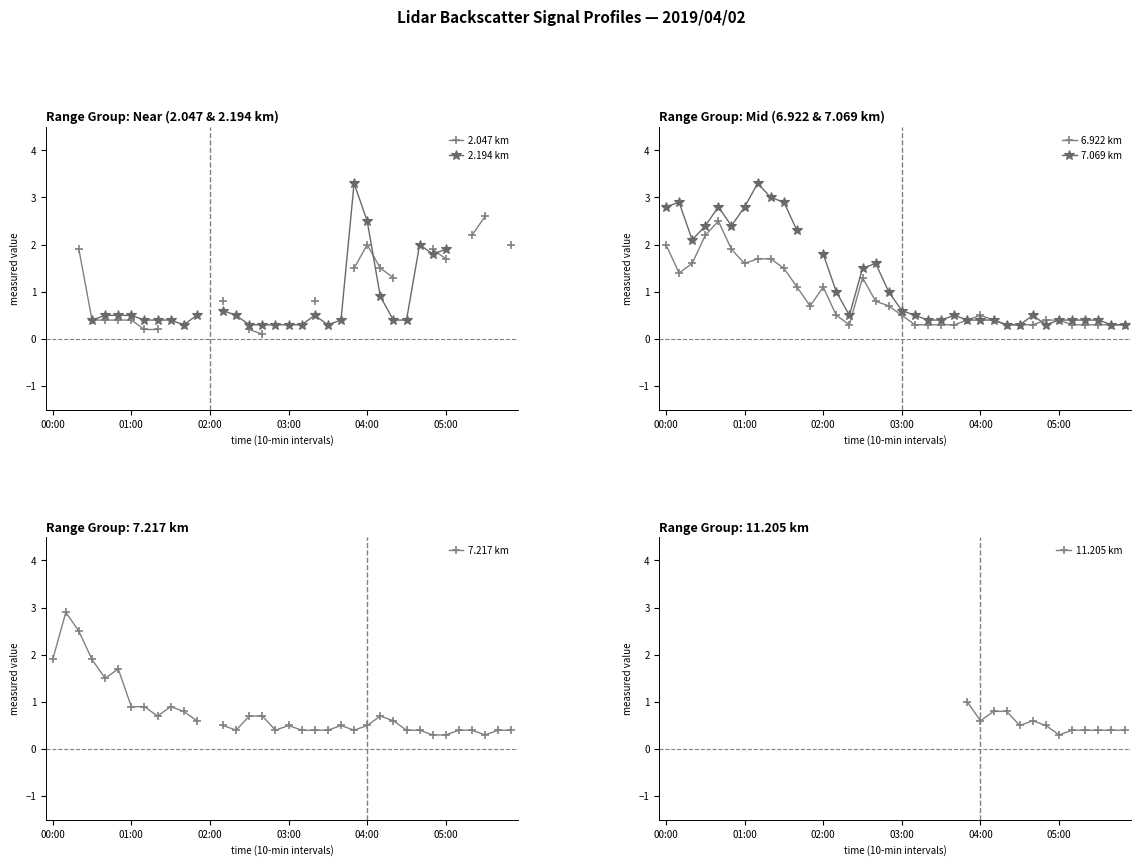

What is the approximate value of 6.922 km at 14?

0.3